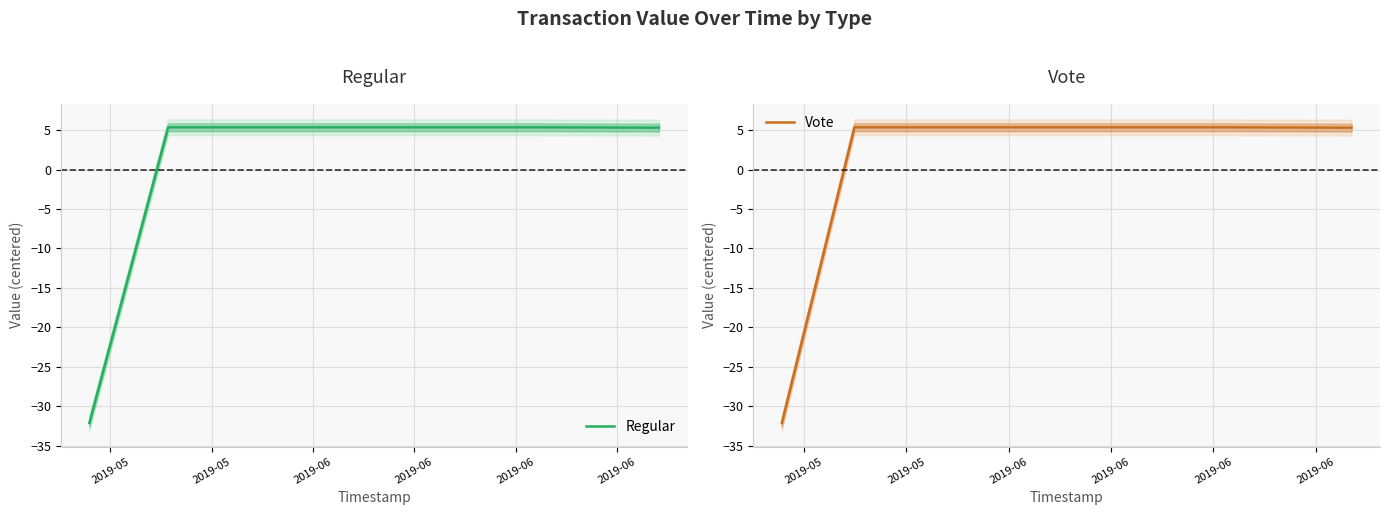

Does the chart display data point markers on the line(s)?

No